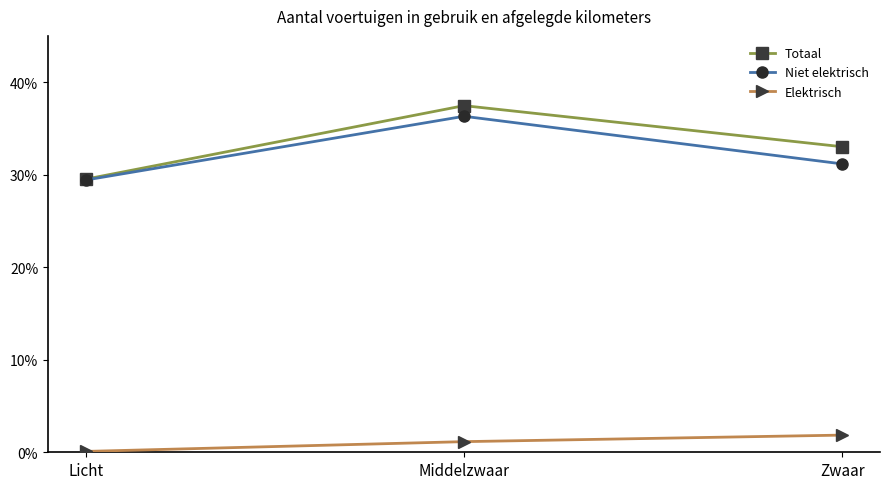

What are all the series names shown in the legend?

Totaal, Niet elektrisch, Elektrisch